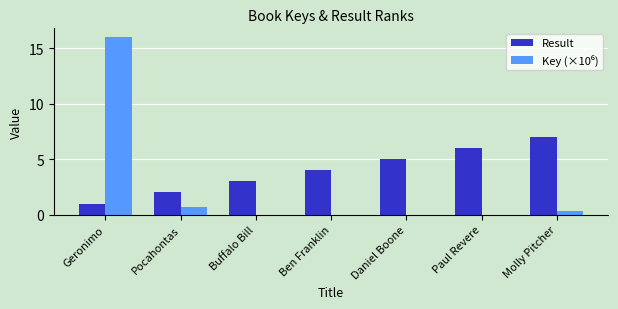

What is the sum of all Result values?

28.0